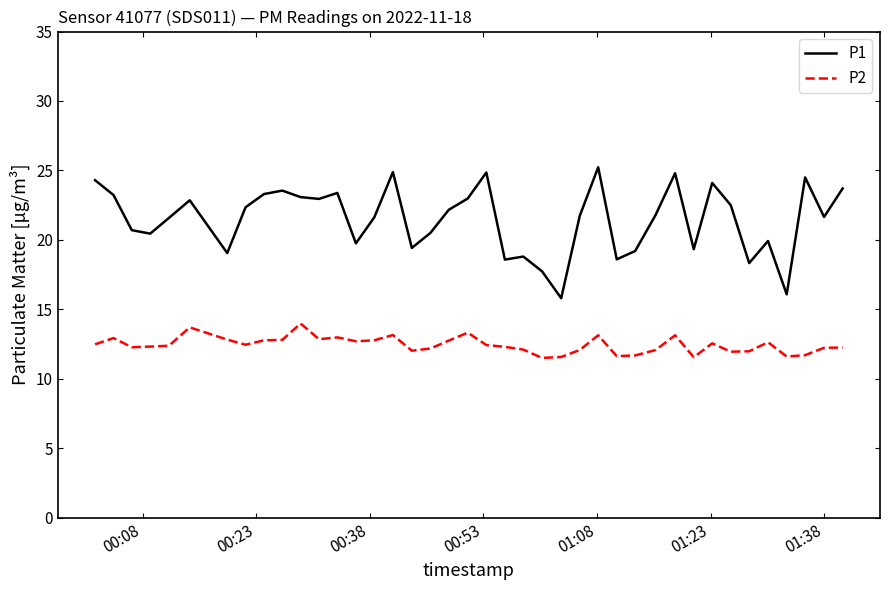

What is the highest value of the P1 series?

25.2